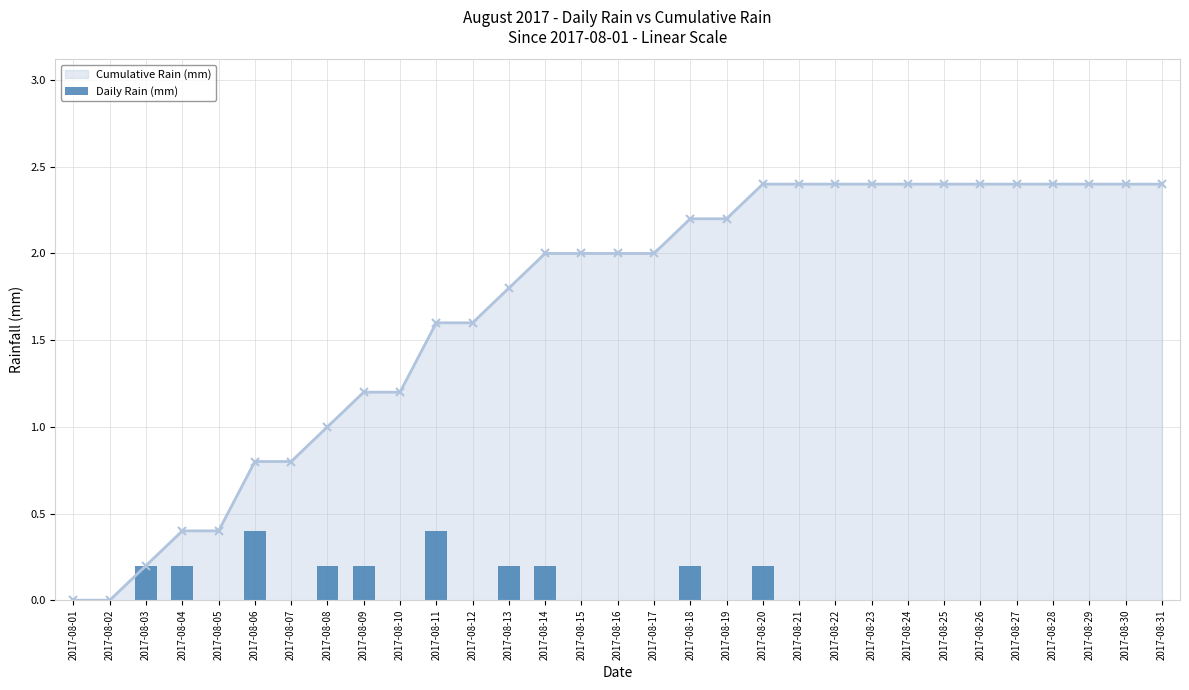

List the labels in order of value, largest first.

2017-08-06, 2017-08-11, 2017-08-03, 2017-08-04, 2017-08-08, 2017-08-09, 2017-08-13, 2017-08-14, 2017-08-18, 2017-08-20, 2017-08-01, 2017-08-02, 2017-08-05, 2017-08-07, 2017-08-10, 2017-08-12, 2017-08-15, 2017-08-16, 2017-08-17, 2017-08-19, 2017-08-21, 2017-08-22, 2017-08-23, 2017-08-24, 2017-08-25, 2017-08-26, 2017-08-27, 2017-08-28, 2017-08-29, 2017-08-30, 2017-08-31